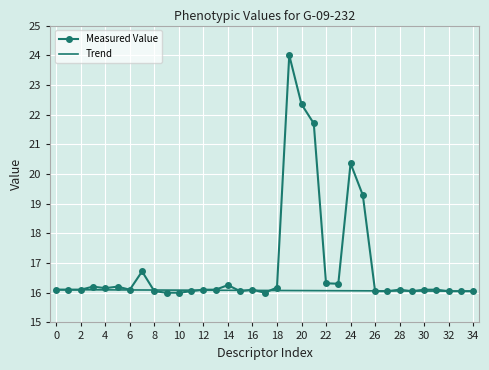

Which series has the largest total across all categories?

Measured Value